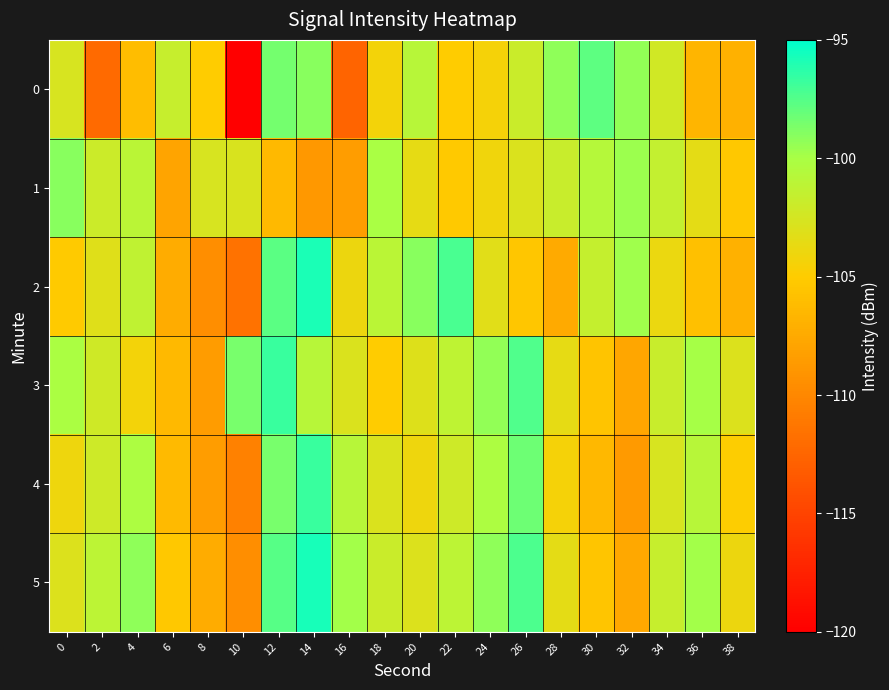

List the series in order of their peak value, highest first.

5, 2, 3, 4, 0, 1